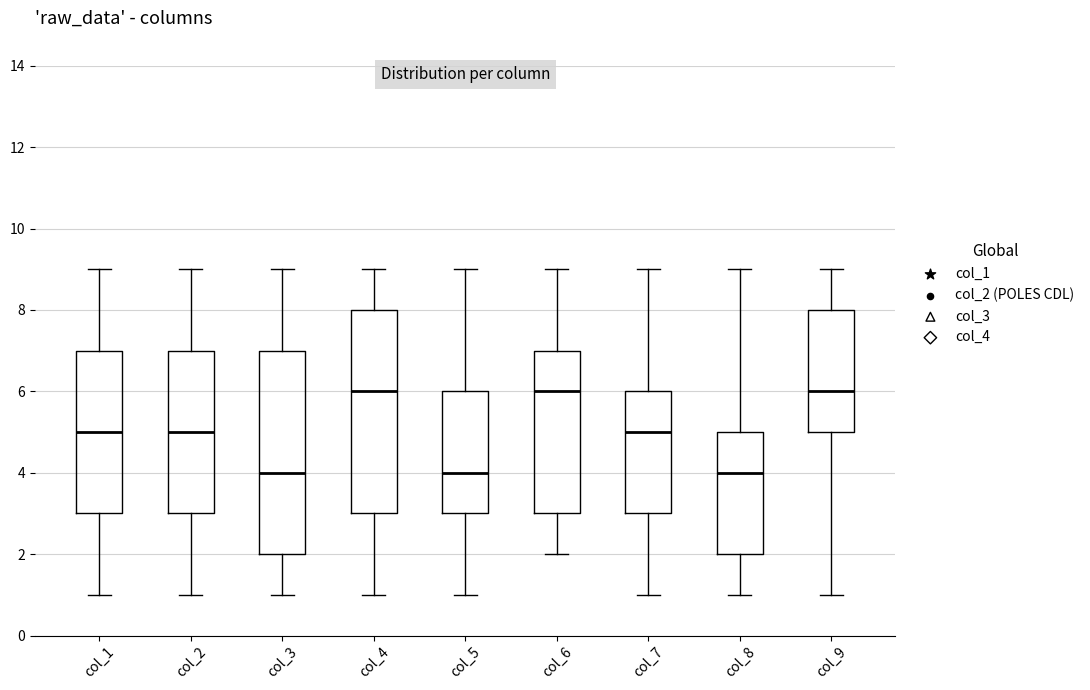

Reading left to right, transcribe this box plot: for each box, give where its median line is, the range the box spans, and where its two whiskers end, as read against the y-axis. The values are not printed on the chart, so give them approximately, as read against the axis.

col_1: median 5, box 3 to 7, whiskers 1 to 9
col_2: median 5, box 3 to 7, whiskers 1 to 9
col_3: median 4, box 2 to 7, whiskers 1 to 9
col_4: median 6, box 3 to 8, whiskers 1 to 9
col_5: median 4, box 3 to 6, whiskers 1 to 9
col_6: median 6, box 3 to 7, whiskers 2 to 9
col_7: median 5, box 3 to 6, whiskers 1 to 9
col_8: median 4, box 2 to 5, whiskers 1 to 9
col_9: median 6, box 5 to 8, whiskers 1 to 9